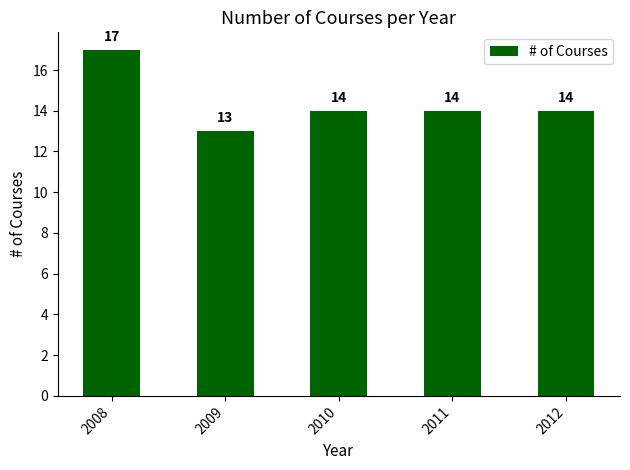

Approximately how many times larger is the value at 2009 compared to 2010?

0.9